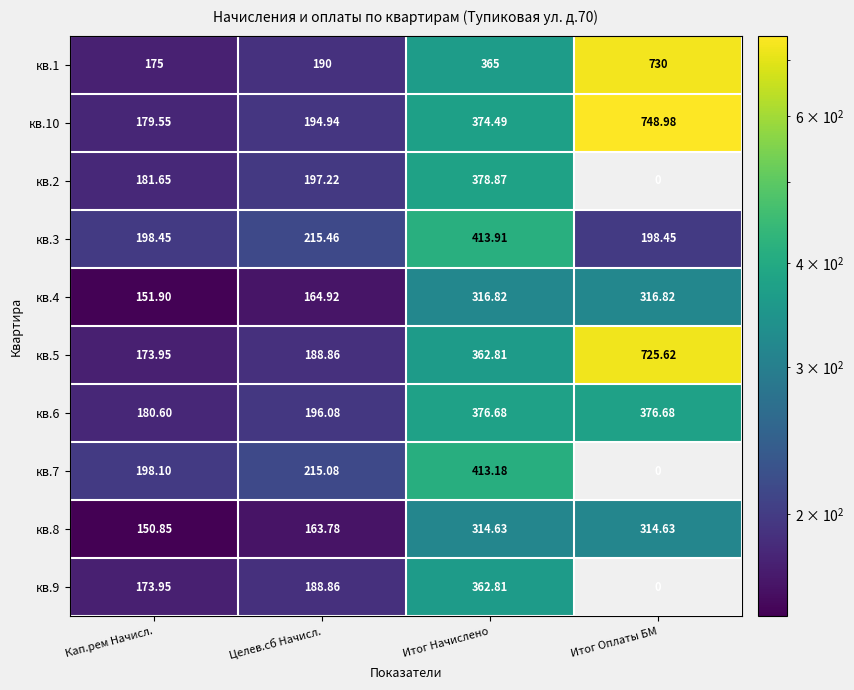

Which category has the lowest value in the кв.6 series?

Кап.рем Начисл.